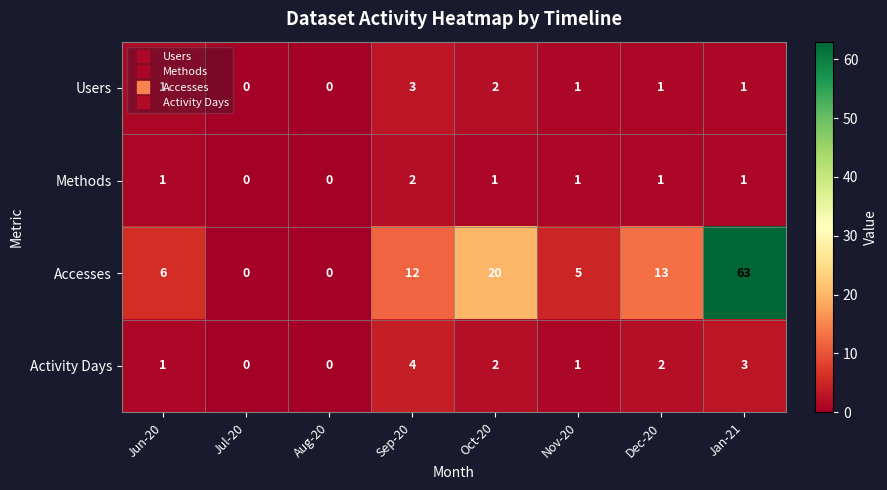

How many series are shown in this chart?

4